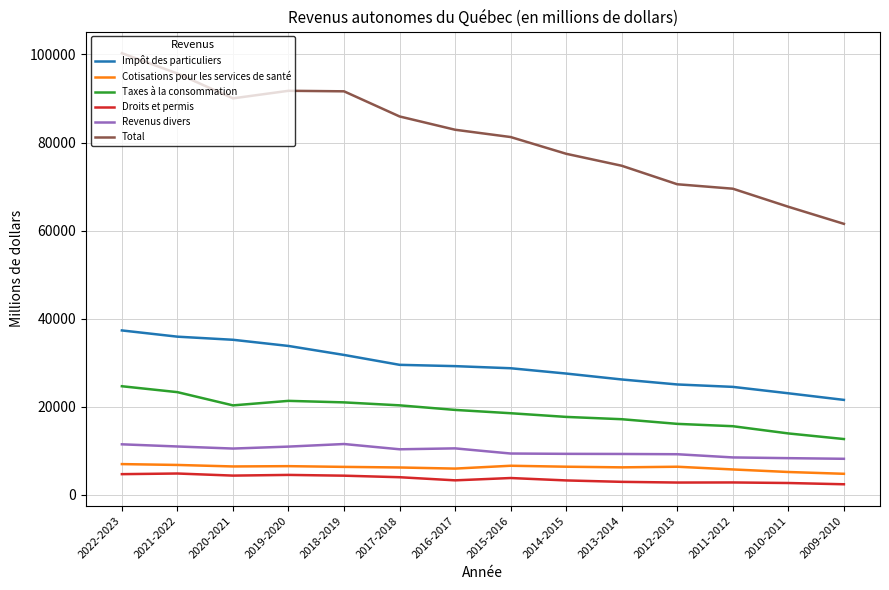

Which series has the widest spread of values?

Total